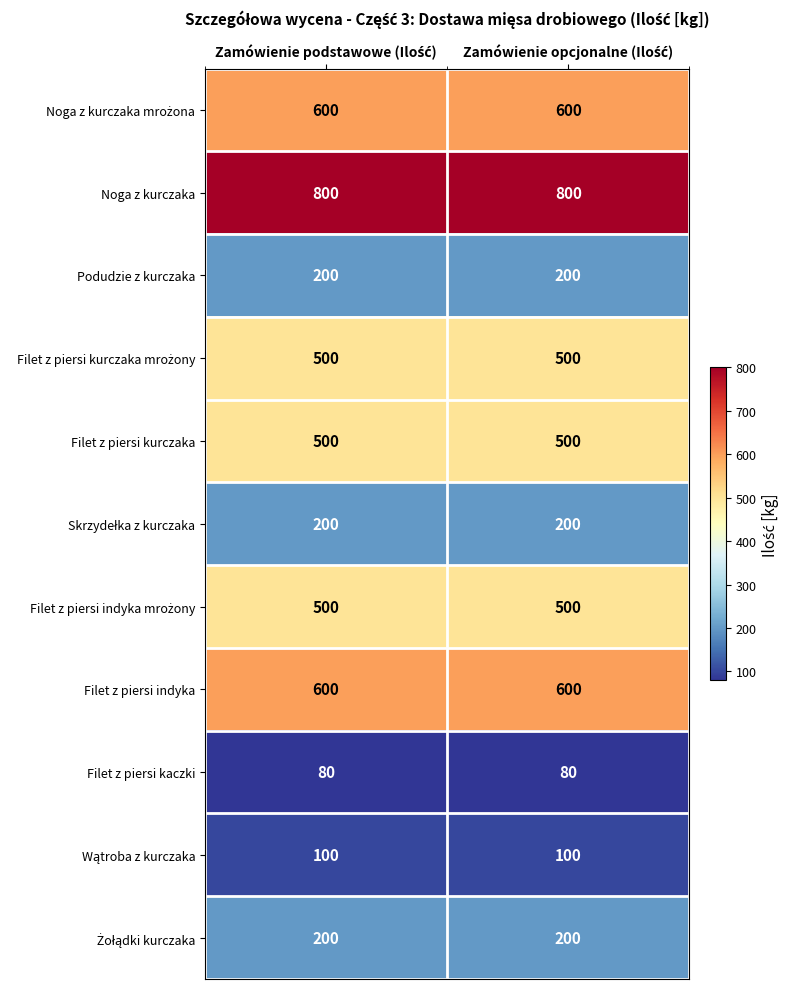

What is the minimum value for Podudzie z kurczaka?

200